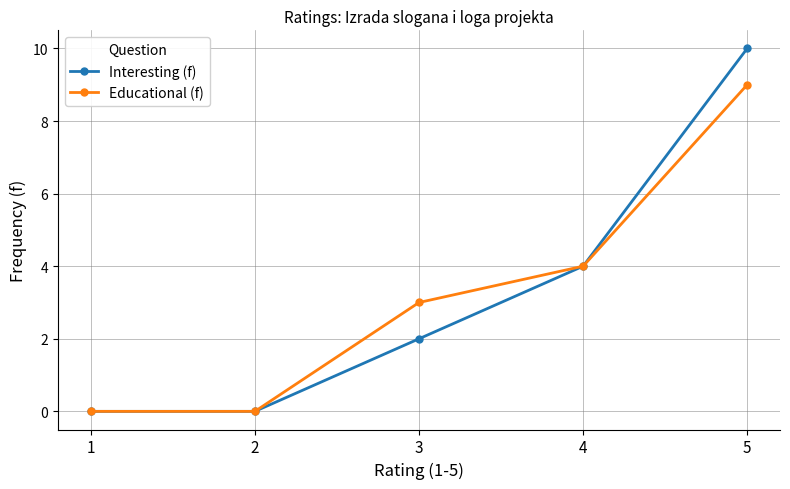

What is the value of the Educational (f) point at the 4th from the left?

4